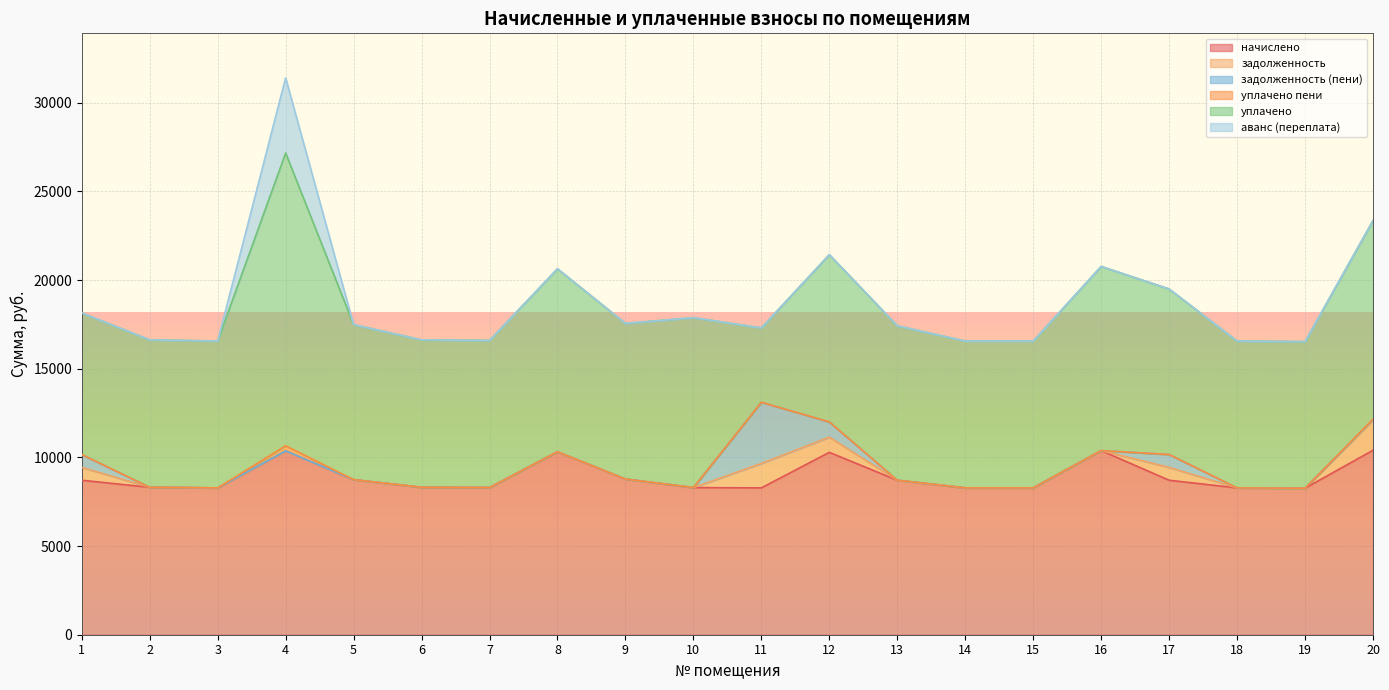

True or false: начислено and задолженность intersect in this chart.

False